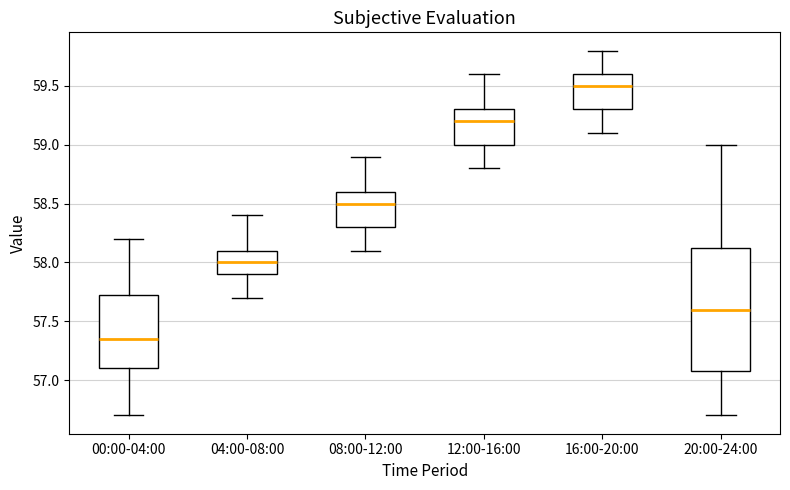

Which box's median line is the lowest?

00:00-04:00